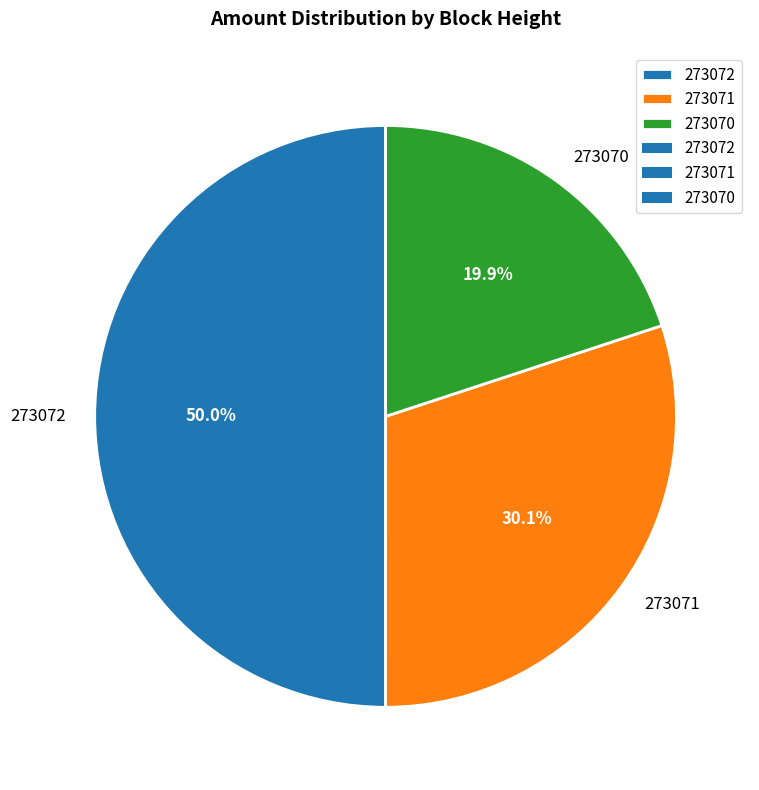

Does 273071 represent more than half of the total?

No